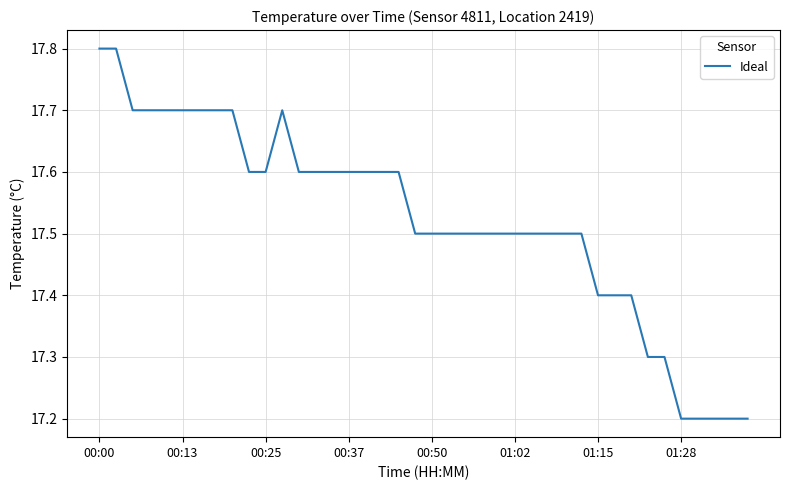

What is the smallest value displayed?

17.2